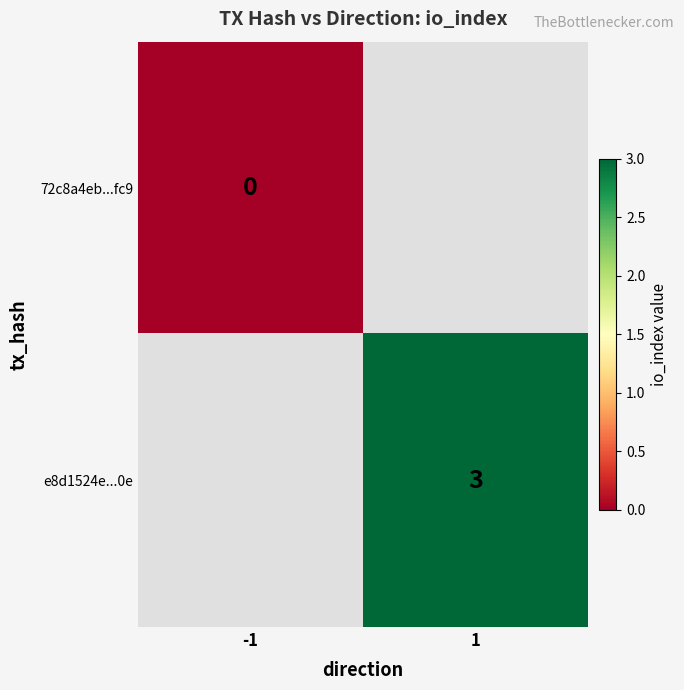

Is it true that e8d1524e...0e equals 5.0 at 1?

False